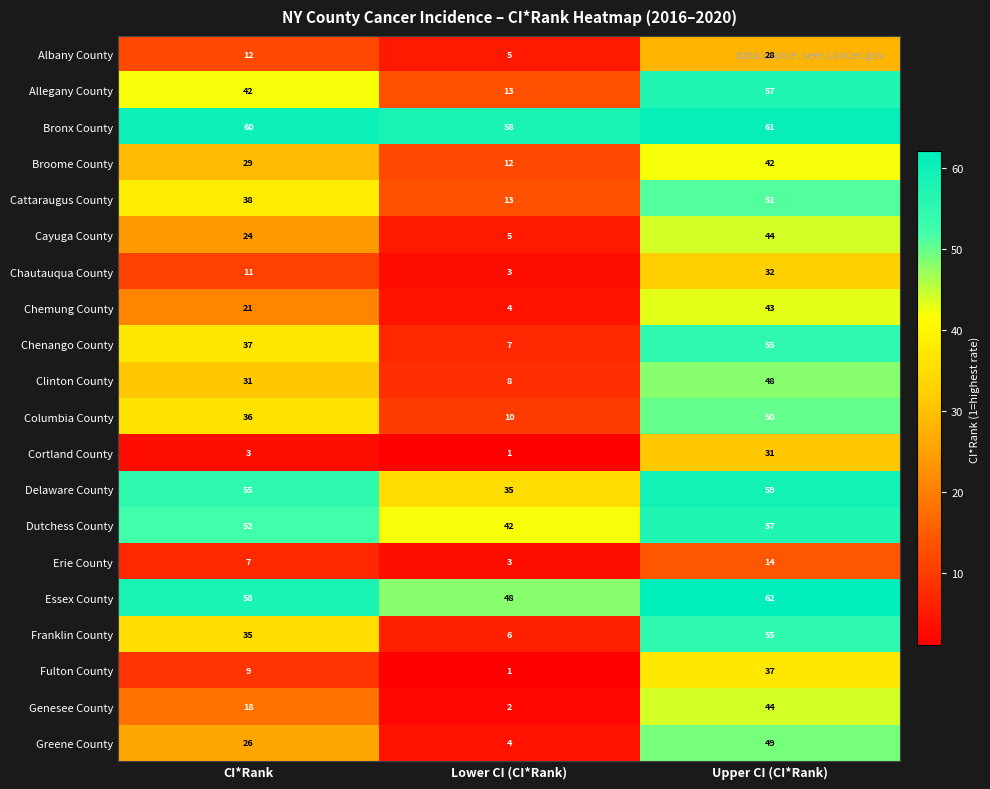

What is the smallest value displayed?

1